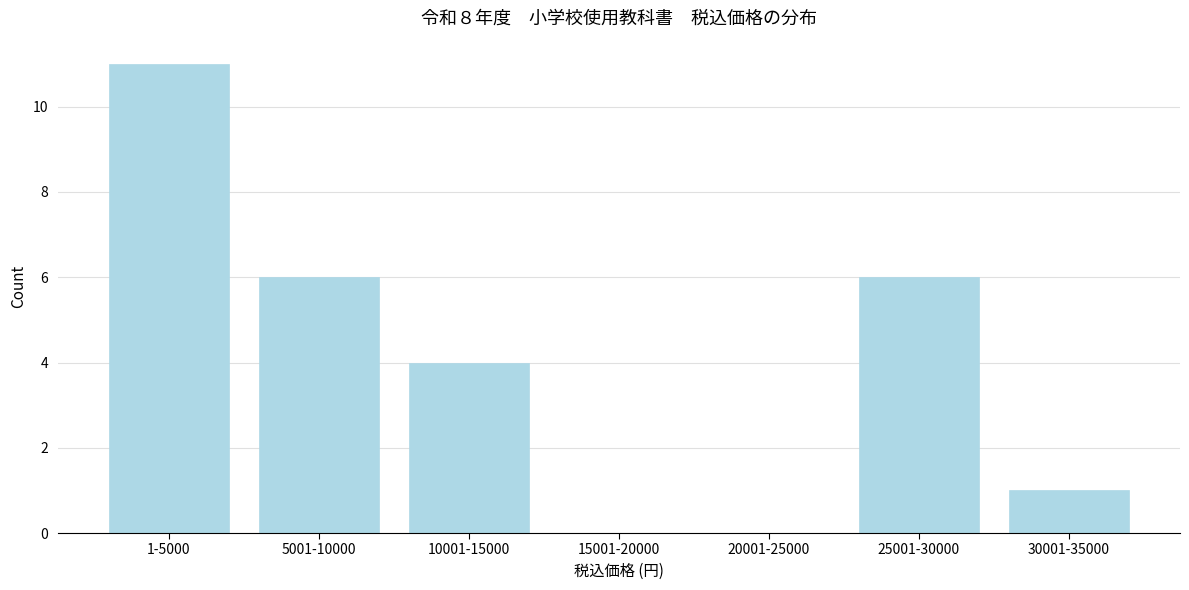

Reading left to right, what are all the values shown in this chart?

1-5000=11	5001-10000=6	10001-15000=4	15001-20000=0	20001-25000=0	25001-30000=6	30001-35000=1